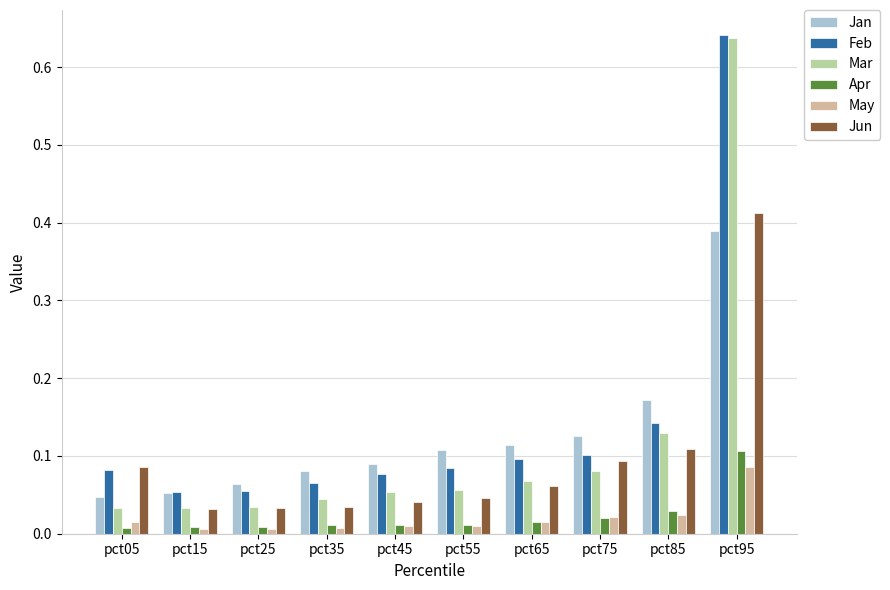

Between pct35 and pct75, which series saw the biggest shift?

Jun